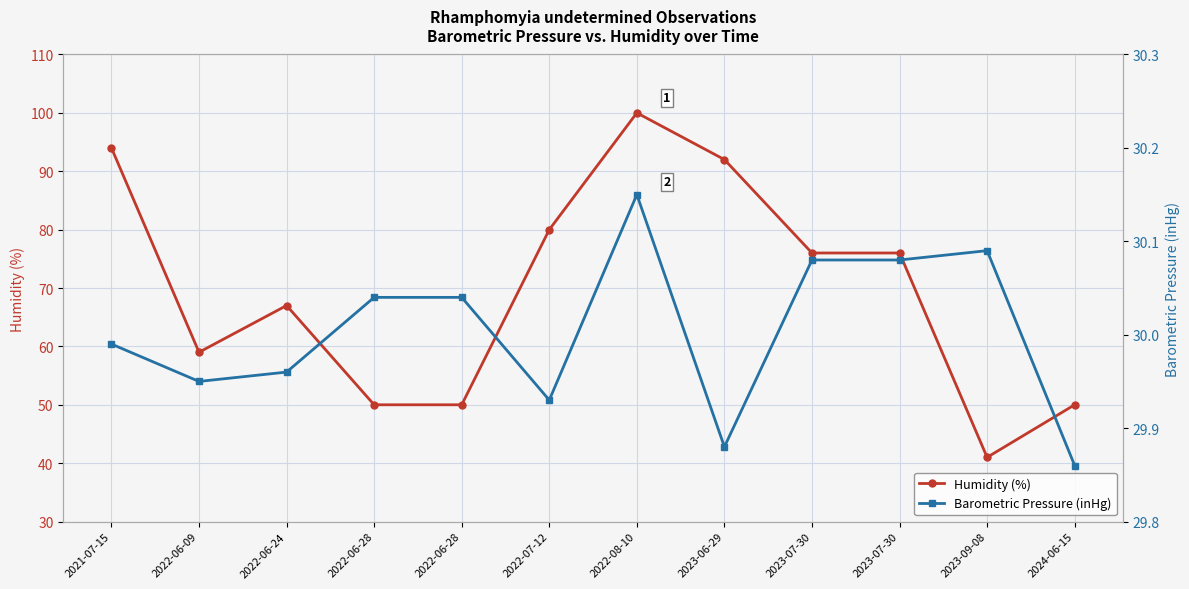

In Humidity (%), how many points are lower than both neighbors (excluding endpoints)?

2